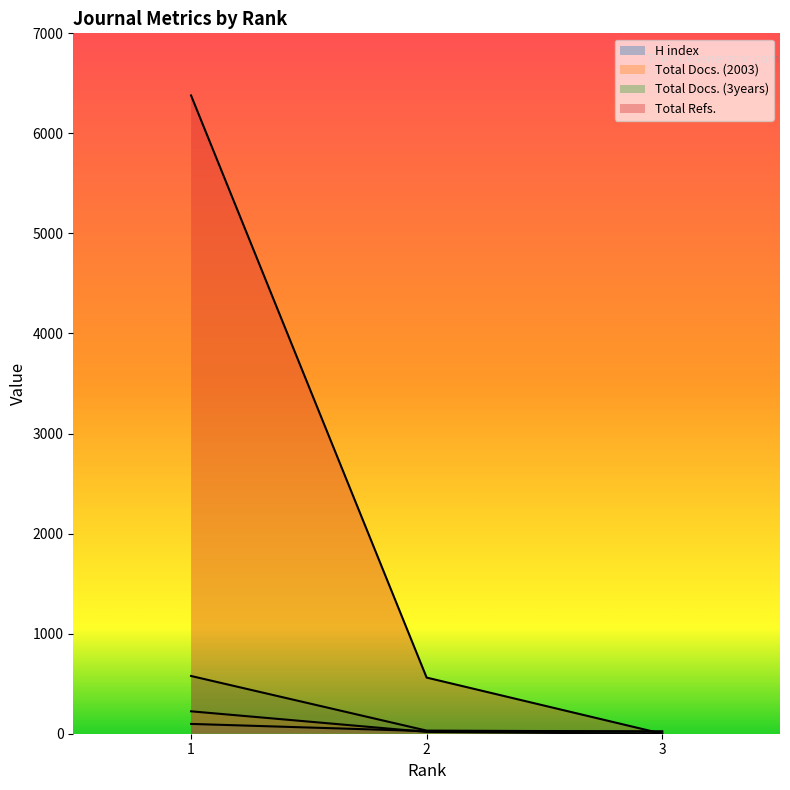

What are all the series names shown in the legend?

H index, Total Docs. (2003), Total Docs. (3years), Total Refs.